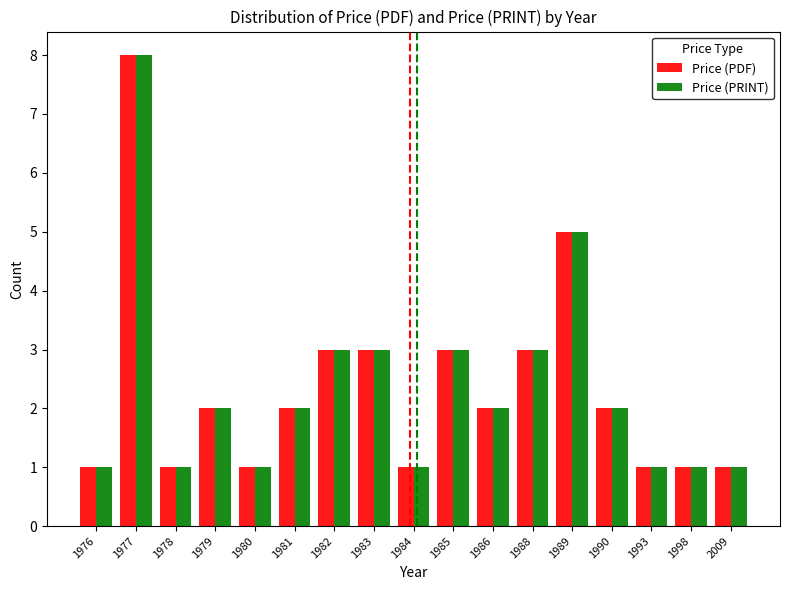

What is the sum of the Price (PDF) values at 1980 and 1989?

6